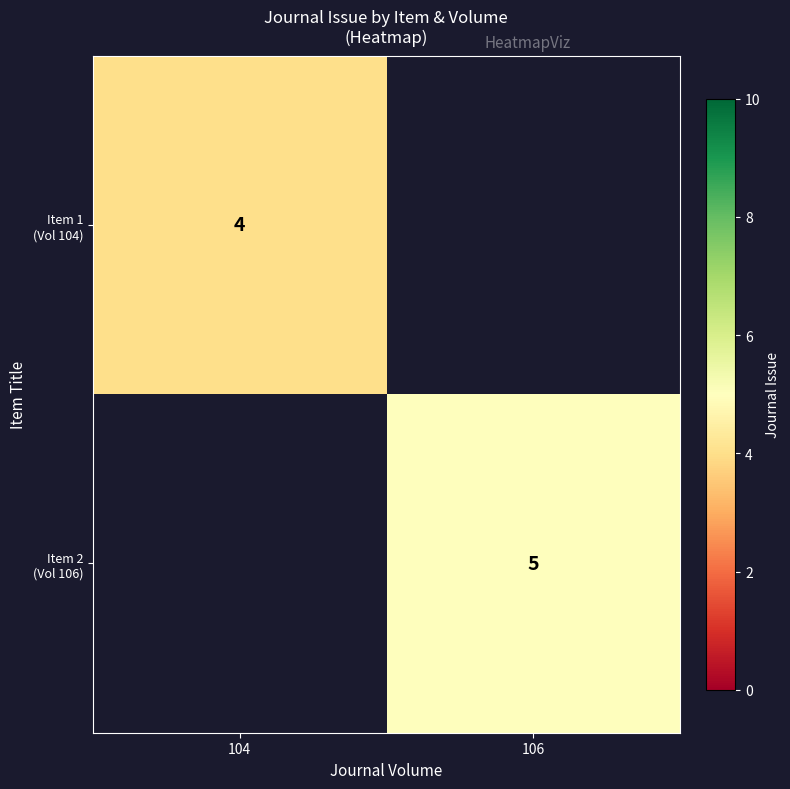

What is the maximum value shown in the chart?

5.0